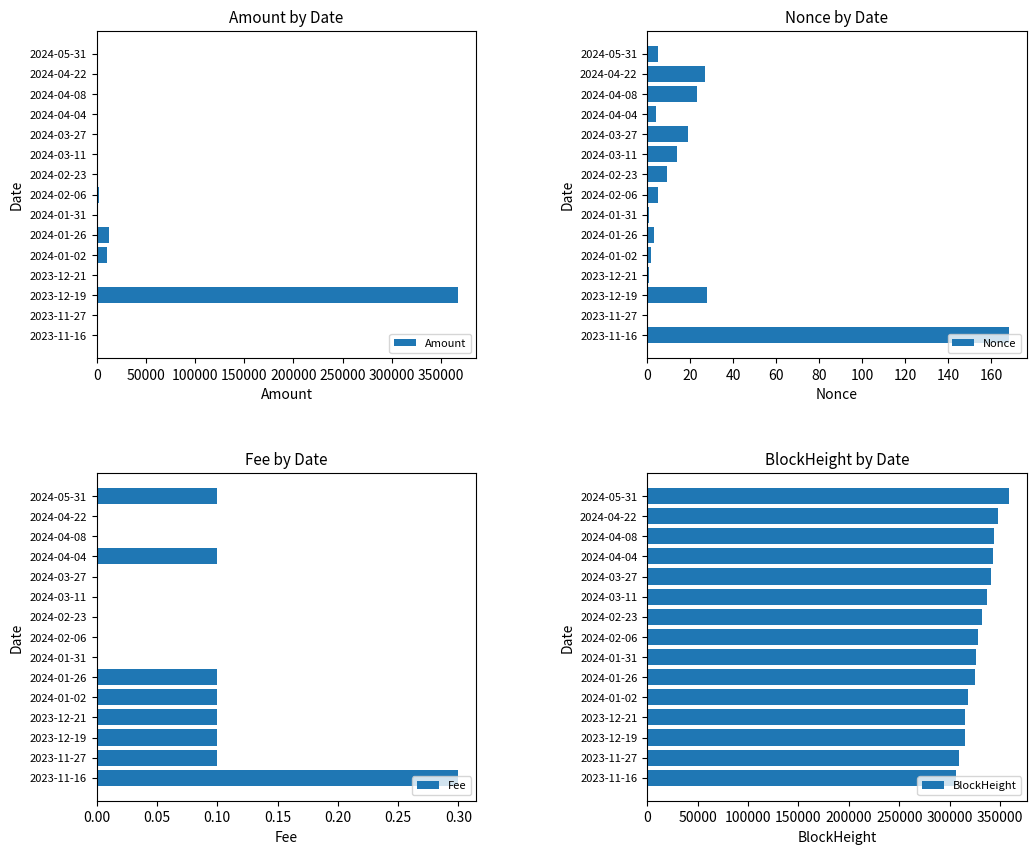

At which label does Amount reach its peak?

2023-12-19